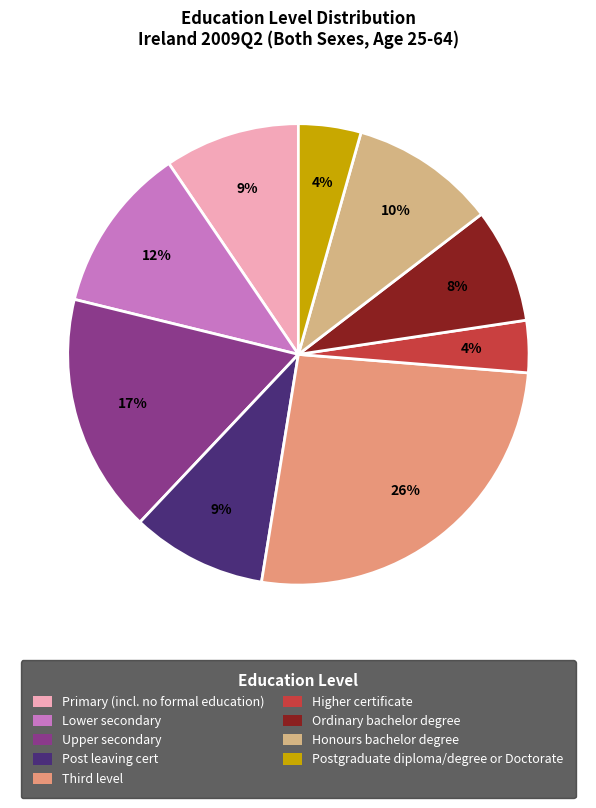

Is the sum of Post leaving cert and Higher certificate greater than half?

No